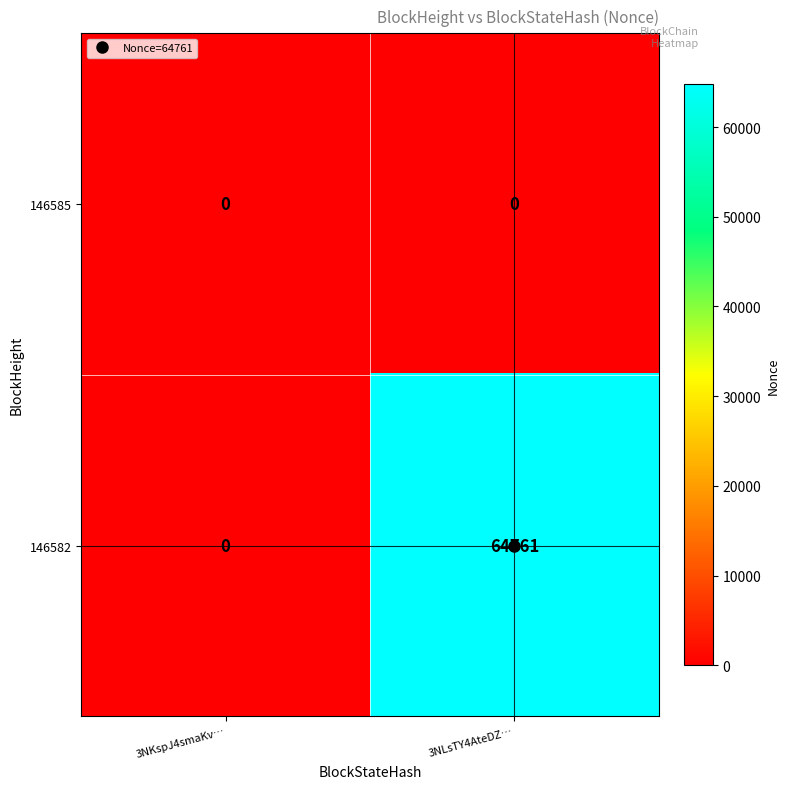

What is the sum of the 146582 values at 3NKspJ4smaKv… and 3NLsTY4AteDZ…?

64761